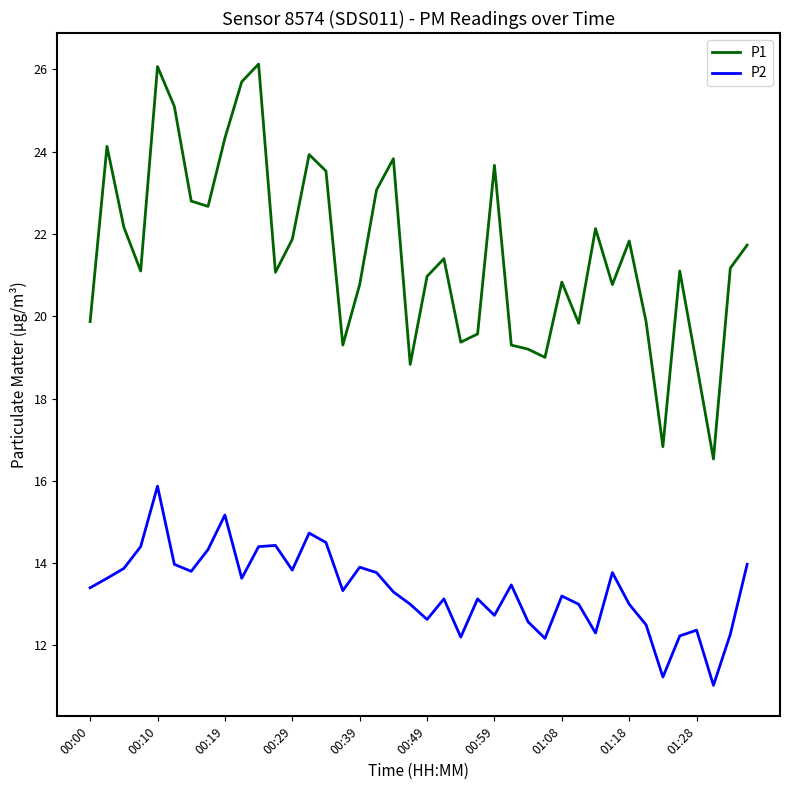

What is the smallest value displayed?

11.0